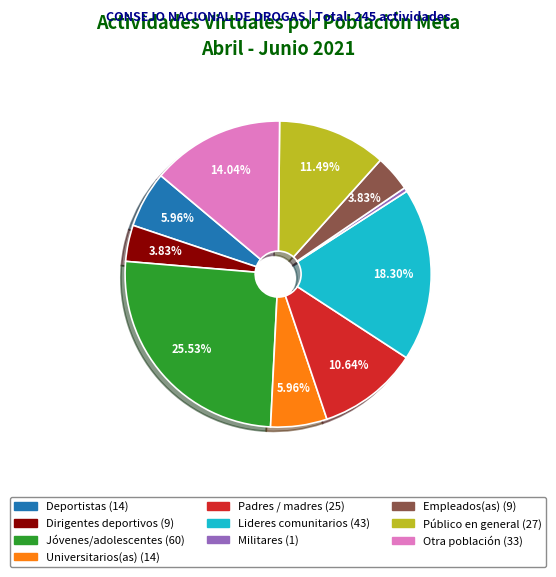

What is the largest slice in the pie chart?

Jóvenes/adolescentes